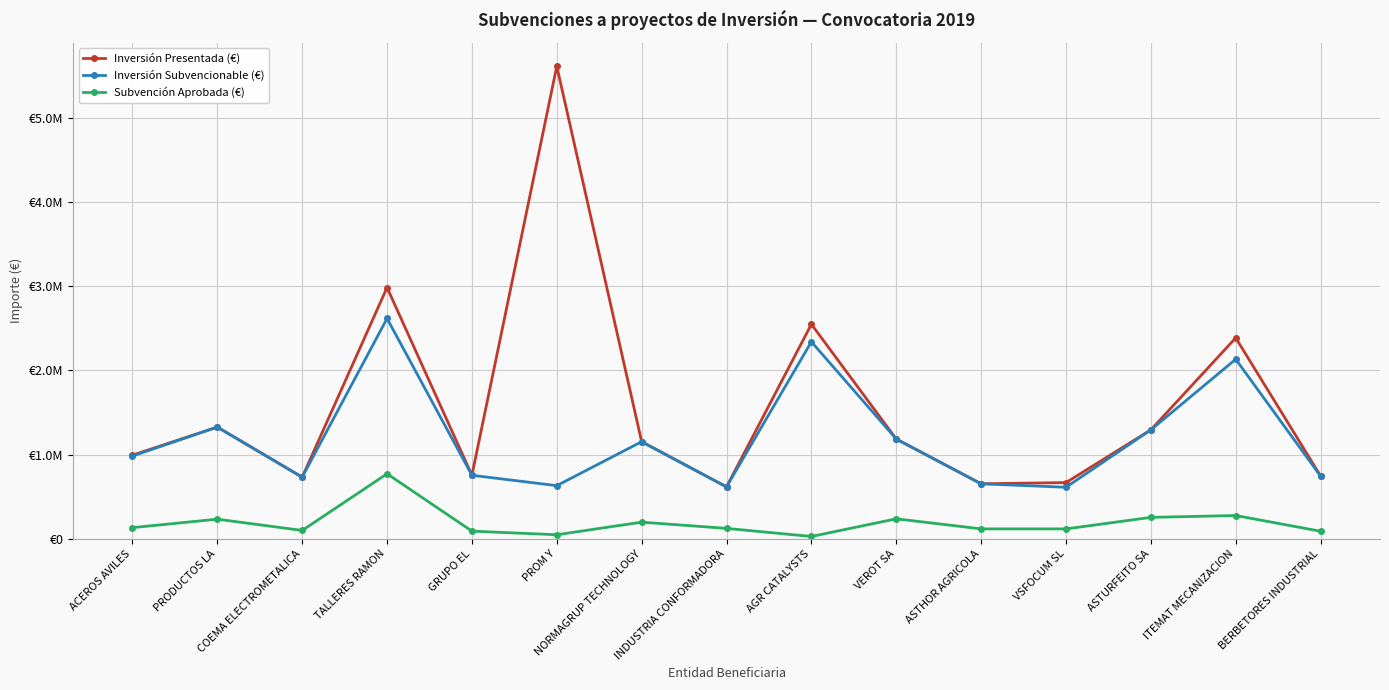

Which category has the highest value across all series?

PROM Y